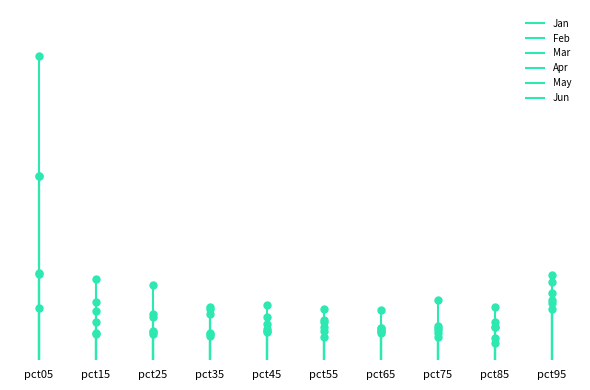

List the labels in order of Jun value, largest first.

pct05, pct95, pct15, pct35, pct25, pct55, pct45, pct65, pct75, pct85